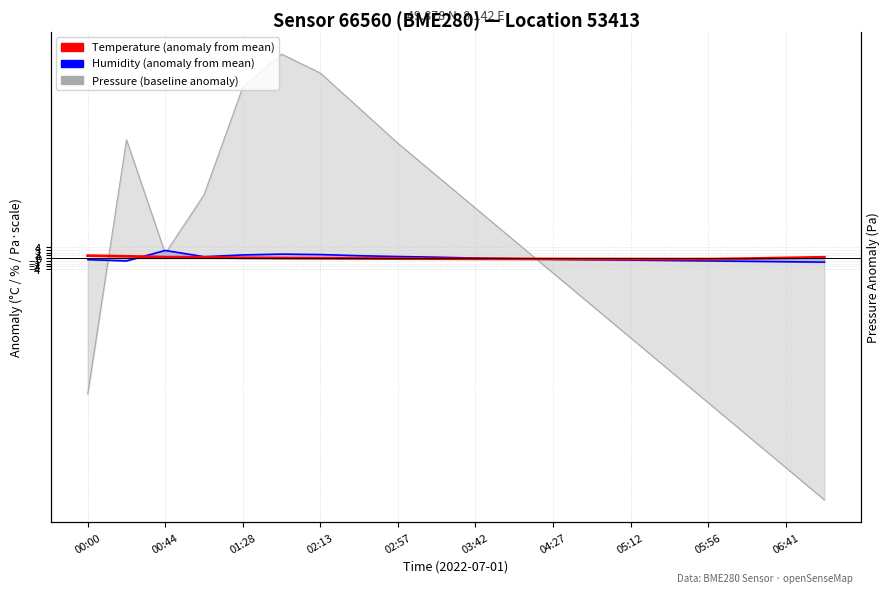

Is the value of Humidity (anomaly from mean) at 12 greater than the value of Temperature (anomaly from mean) at 06:41?

No